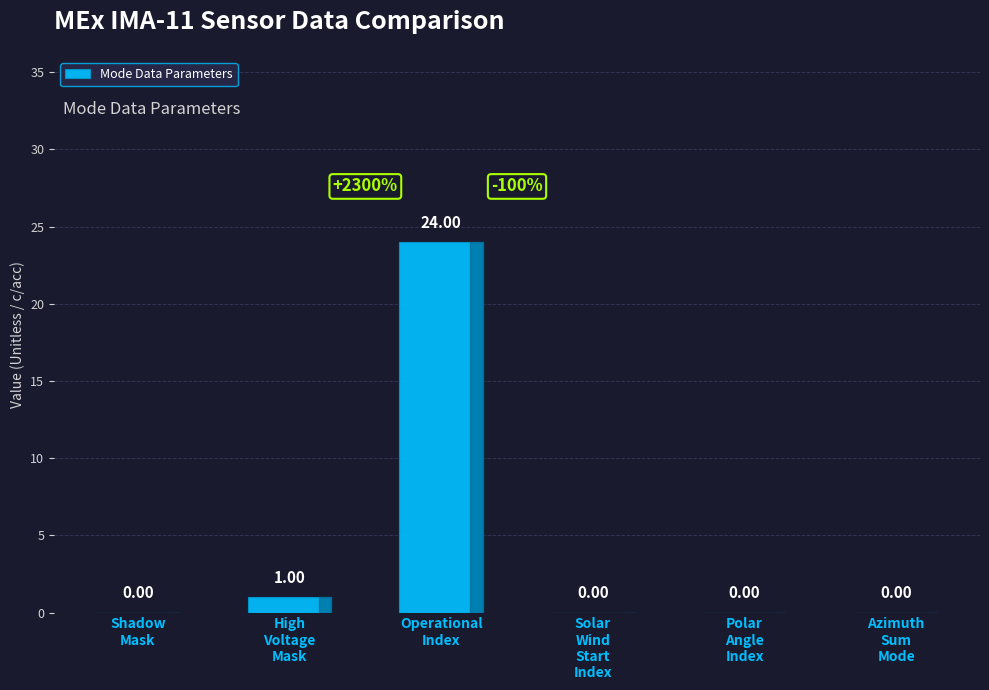

Are the bars horizontal?

No